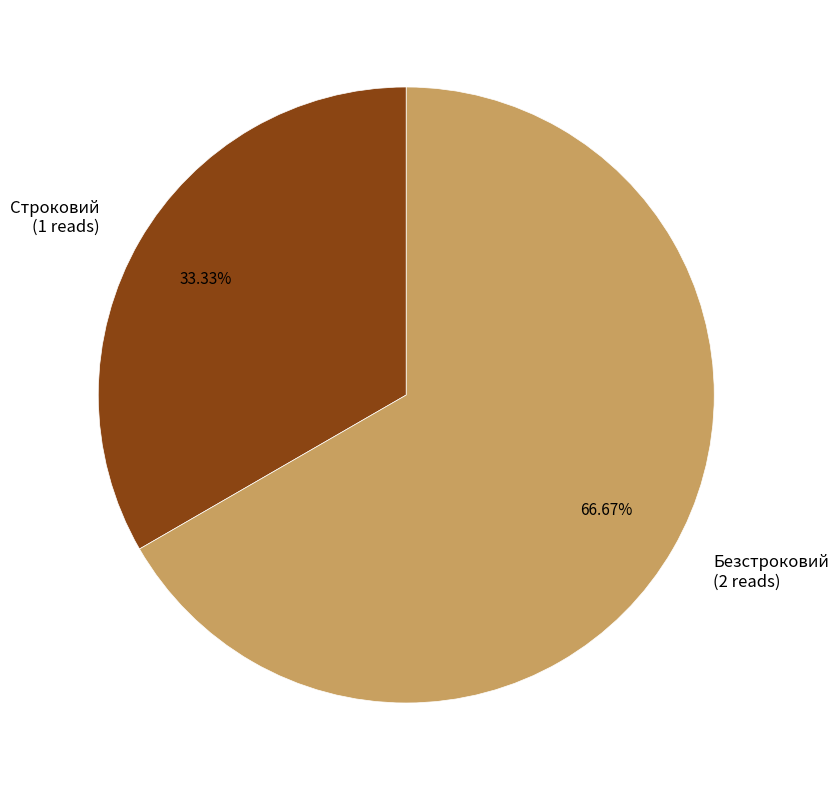

Is there a majority slice in this chart?

Yes